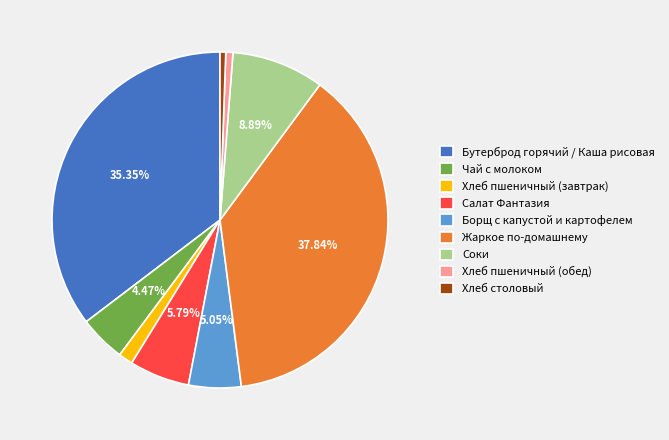

Is there a majority slice in this chart?

No